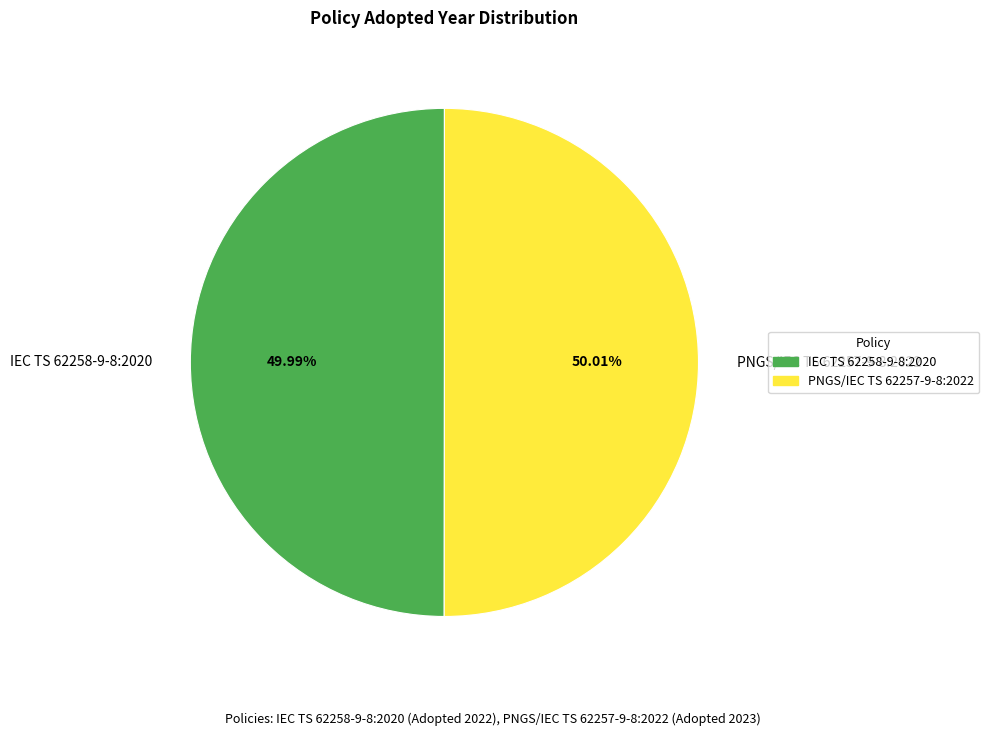

What is the total percentage of PNGS/IEC TS 62257-9-8:2022 and IEC TS 62258-9-8:2020?

100.0%